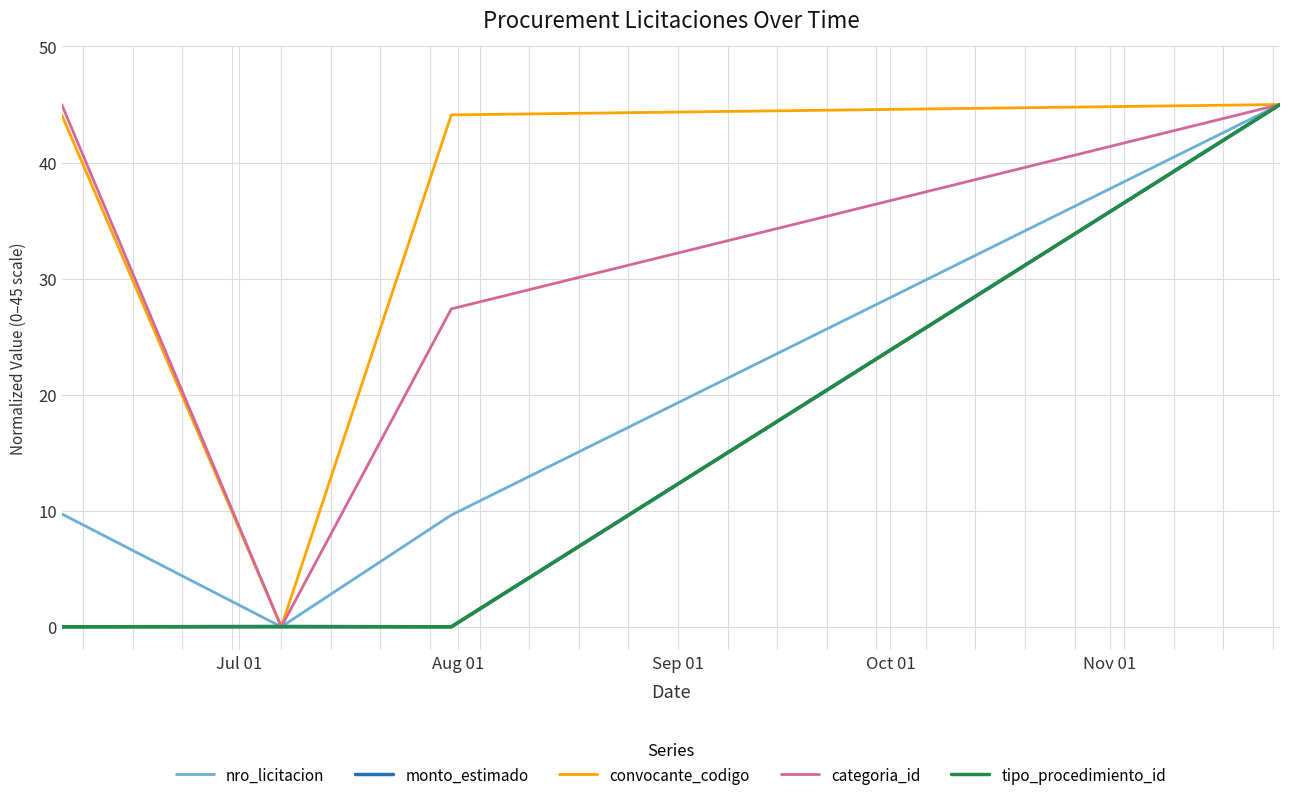

What is the maximum value for tipo_procedimiento_id?

45.0